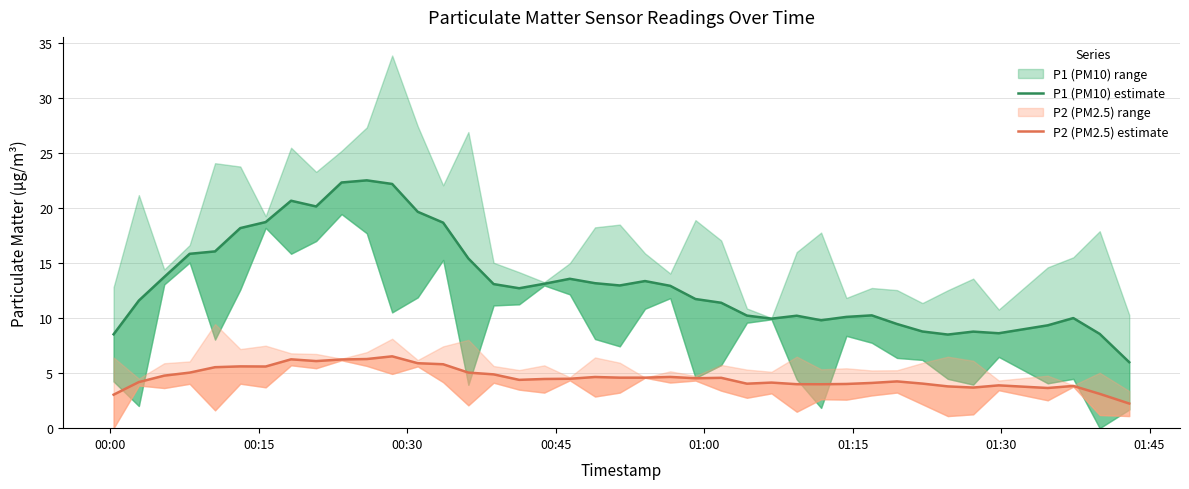

Reading right to left, list all the values displayed in this chart.

P1 (PM10) estimate: 6.0	8.6	10.0	9.4	8.6	8.8	8.5	8.8	9.5	10.3	10.1	9.8	10.2	10.0	10.2	11.4	11.7	12.9	13.4	13.0	13.2	13.6	13.1	12.7	13.1	15.4	18.7	19.7	22.2	22.5	22.3	20.2	20.7	18.7	18.2	16.1	15.9	13.8	11.6	8.5
P2 (PM2.5) estimate: 2.2	3.1	3.8	3.7	3.9	3.7	3.8	4.1	4.3	4.1	4.0	4.0	4.0	4.1	4.0	4.6	4.5	4.7	4.6	4.6	4.7	4.5	4.5	4.4	4.9	5.1	5.8	5.9	6.5	6.3	6.2	6.1	6.3	5.6	5.6	5.5	5.1	4.8	4.2	3.0